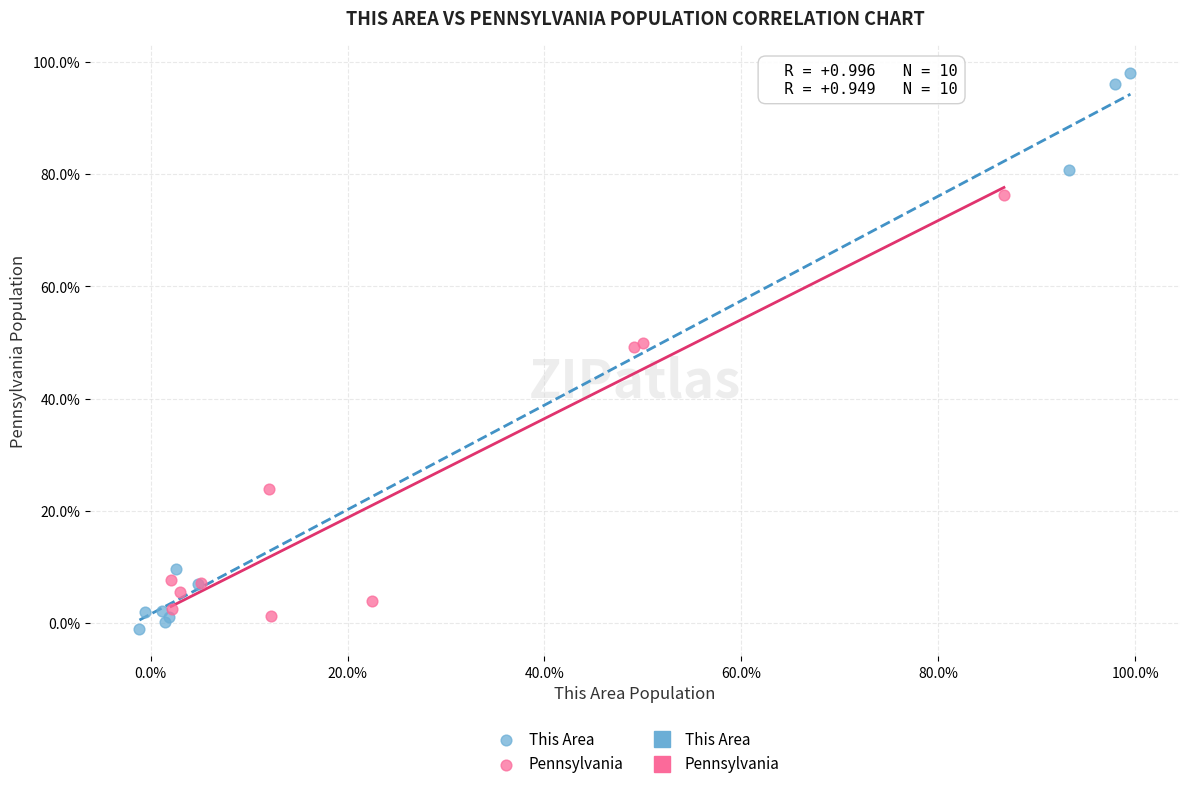

Which series contains the lowest Y value?

This Area